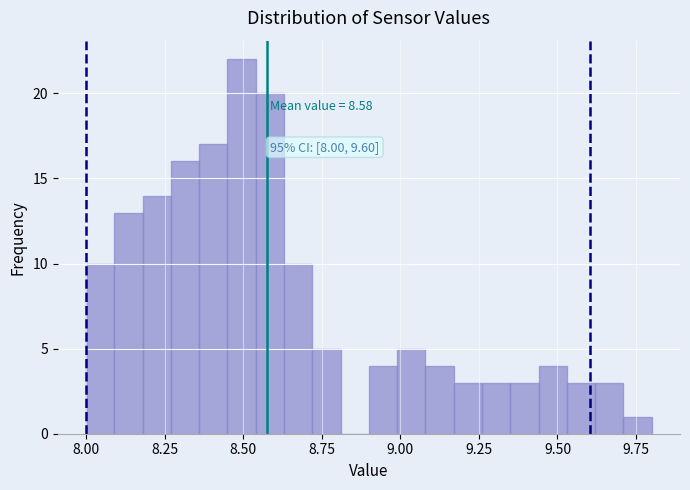

Around what value on the x-axis is the tallest bar? Give the approximate position of its centre, as read against the axis.

8.50